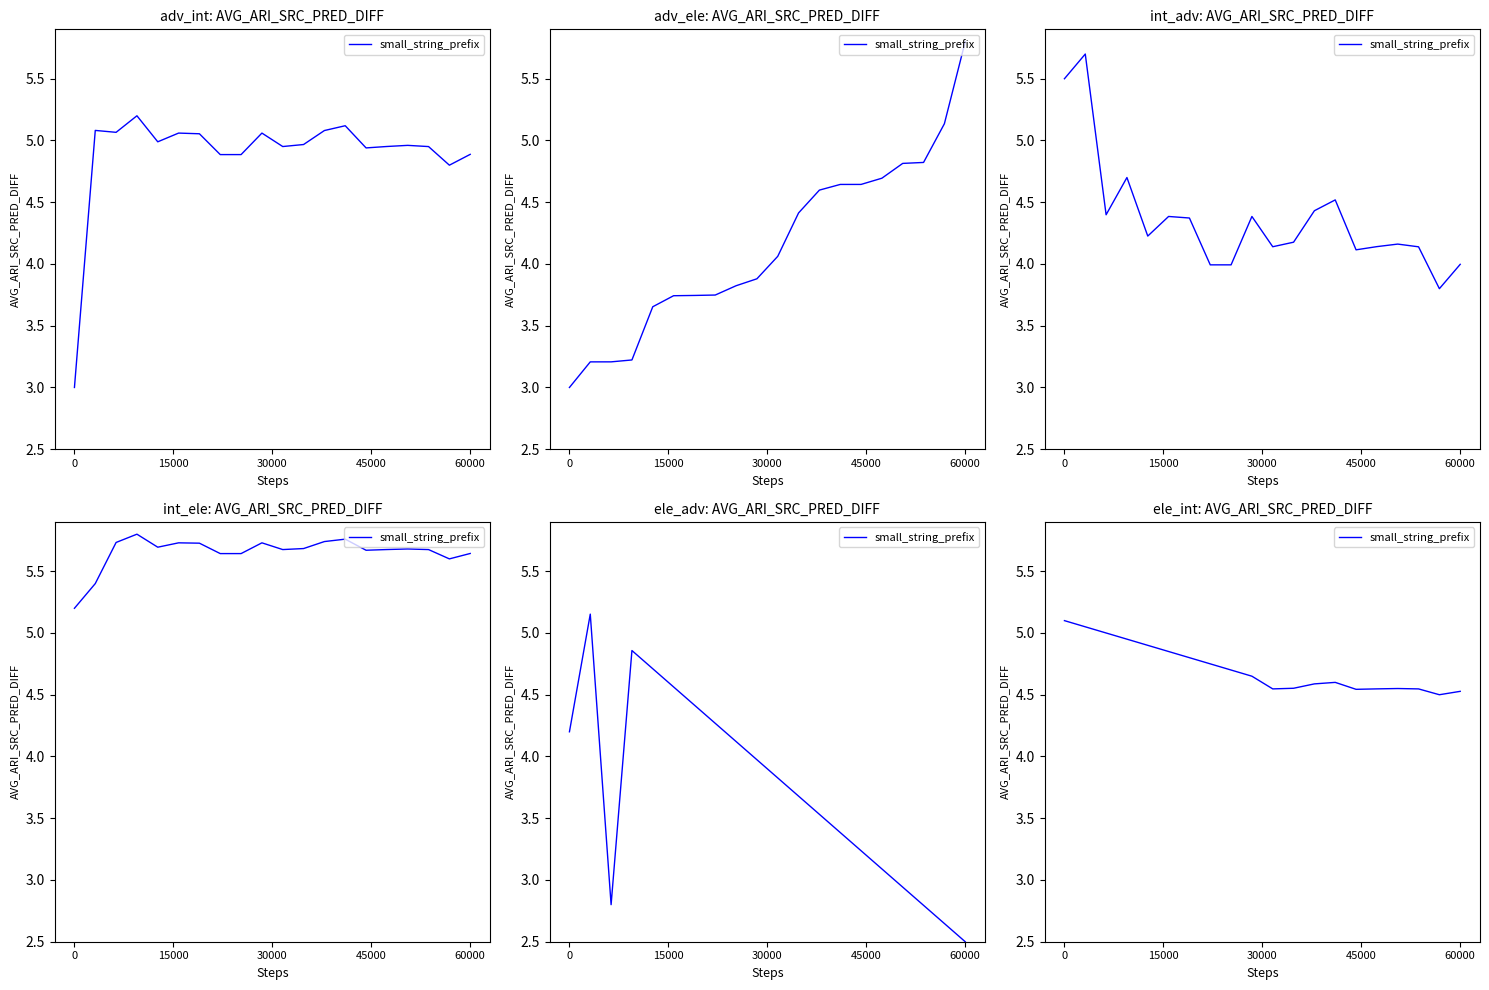

How many interior local valleys (lower than both neighbors) does the data have?

3